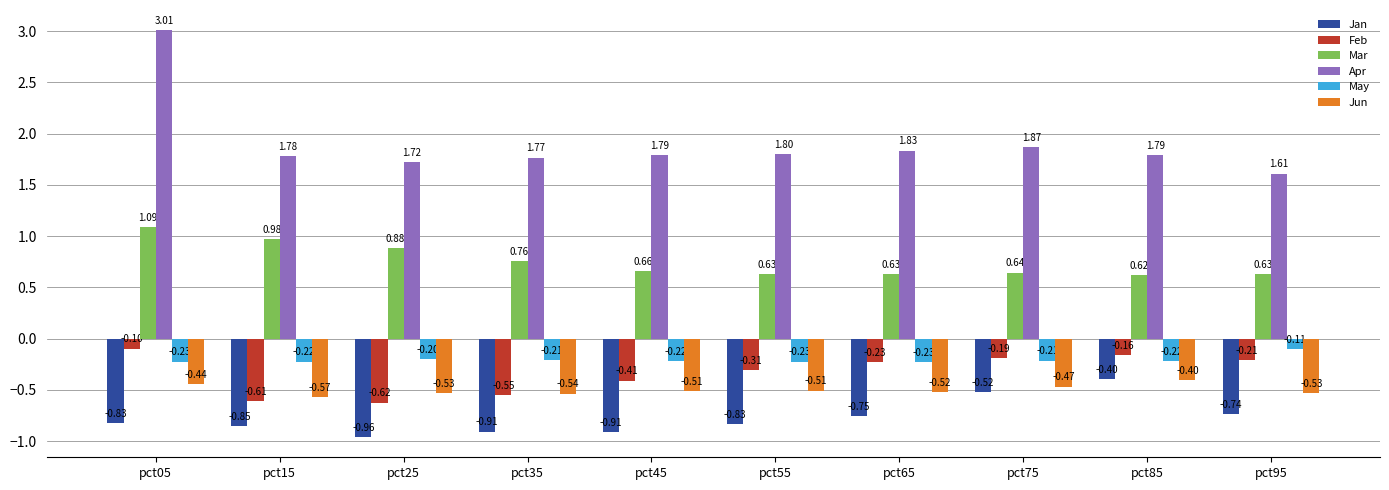

Which series changed the most between pct05 and pct65?

Apr